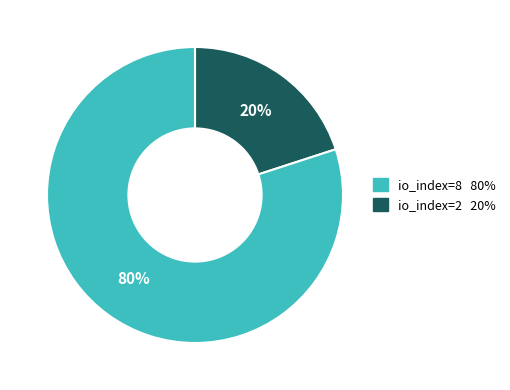

To the nearest percent, what is the average slice percentage?

50%